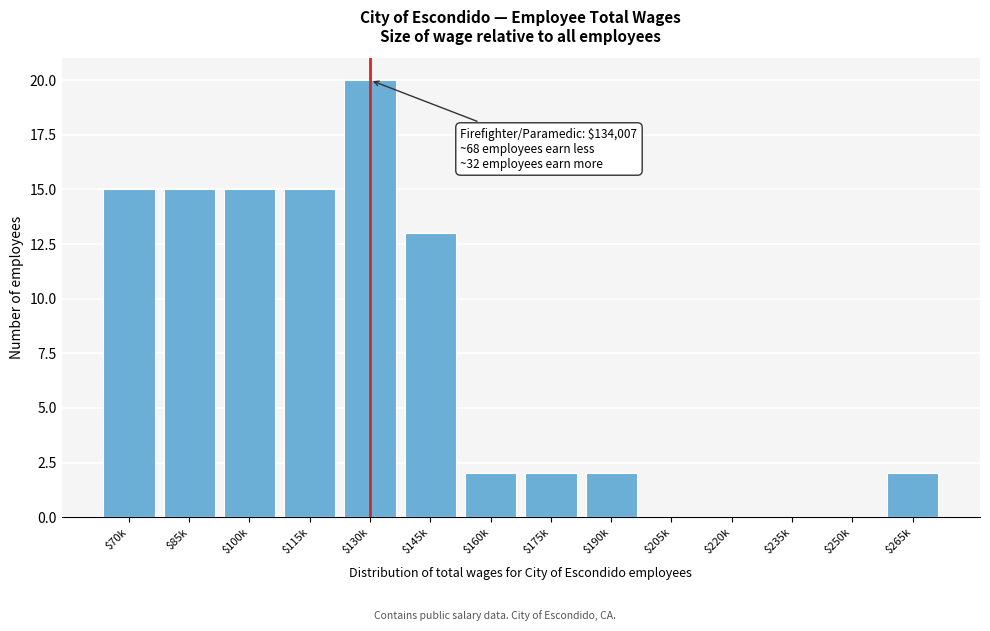

Is it true that the value at $130k is 20?

True